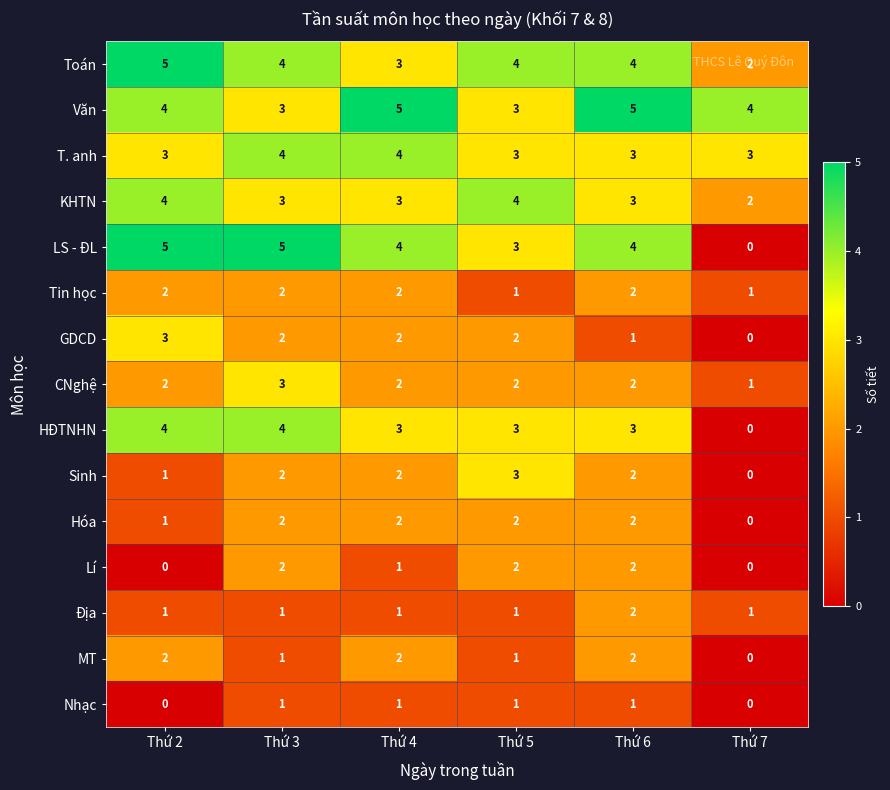

What is the difference between the maximum and minimum values in the GDCD series?

3